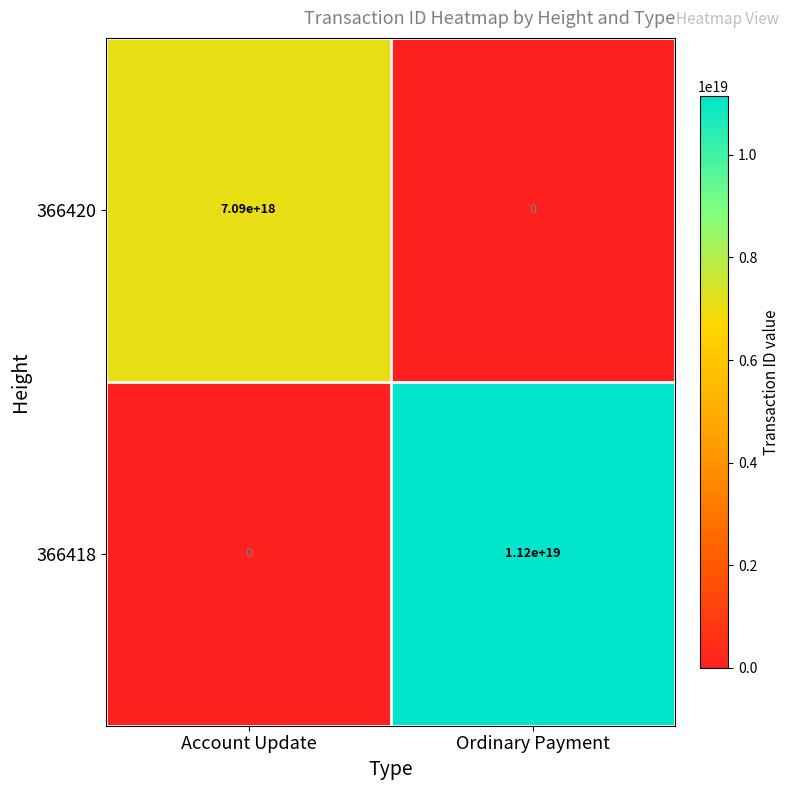

True or false: 366420 has a value of 0 at Ordinary Payment.

True